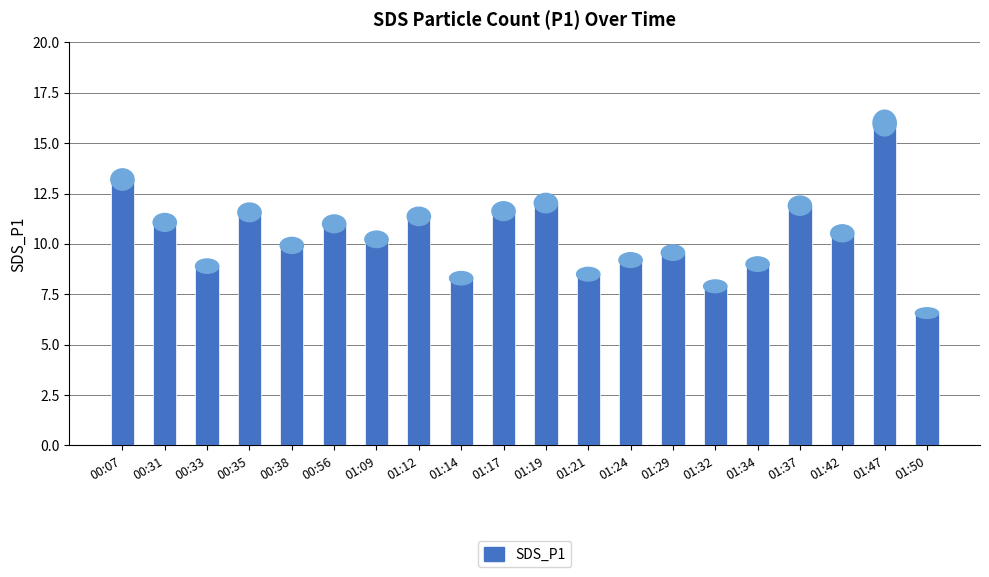

Between 01:32 and 01:34, which is larger?

01:34